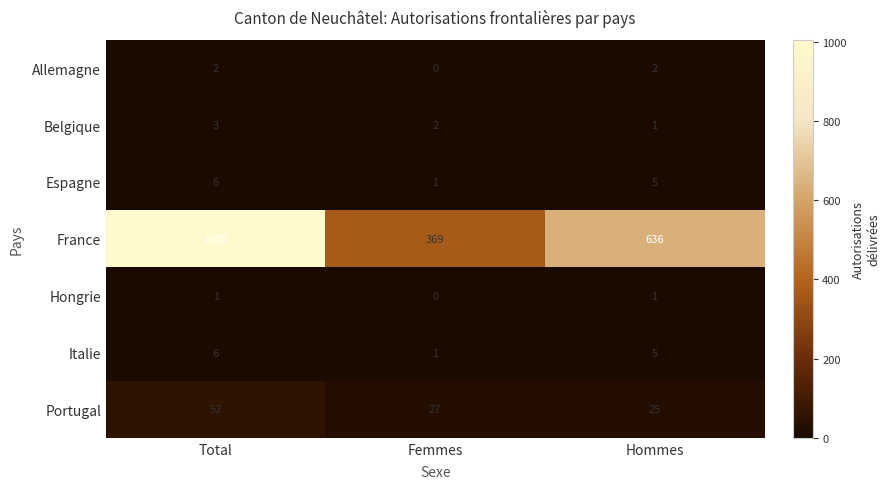

Reading left to right, list all the values displayed in this chart.

Allemagne: 2	0	2
Belgique: 3	2	1
Espagne: 6	1	5
France: 1005	369	636
Hongrie: 1	0	1
Italie: 6	1	5
Portugal: 52	27	25